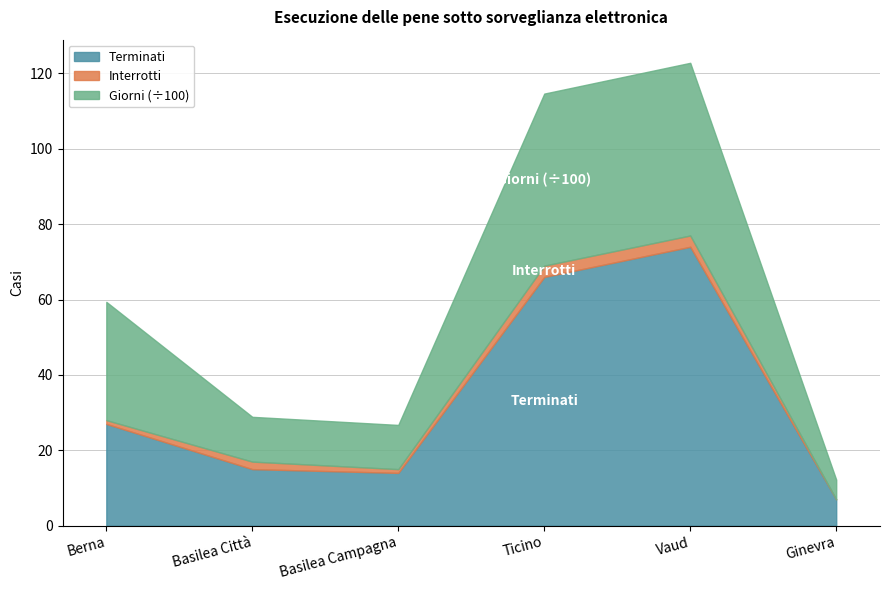

Which category has the highest value in the Giorni series?

Vaud